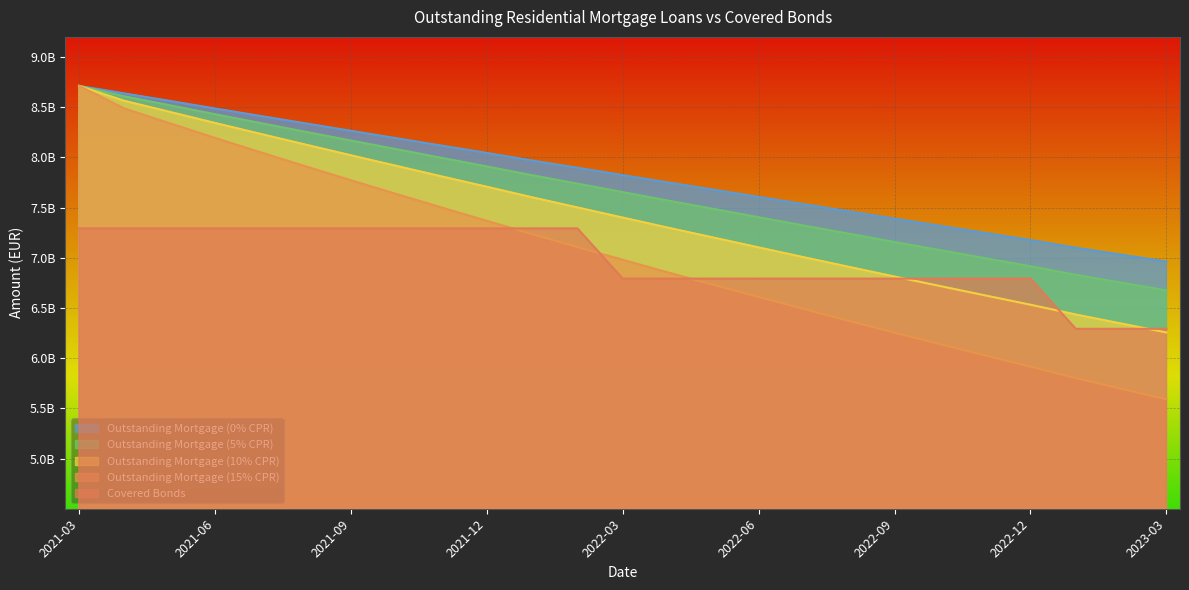

Is the value of Outstanding Mortgage (15% CPR) at 2021-09 greater than the value of Covered Bonds at 2023-02?

Yes